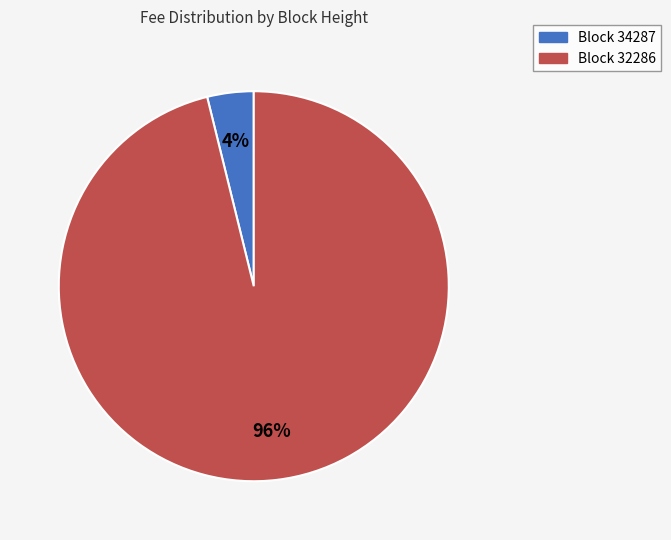

Does any single category account for the majority?

Yes